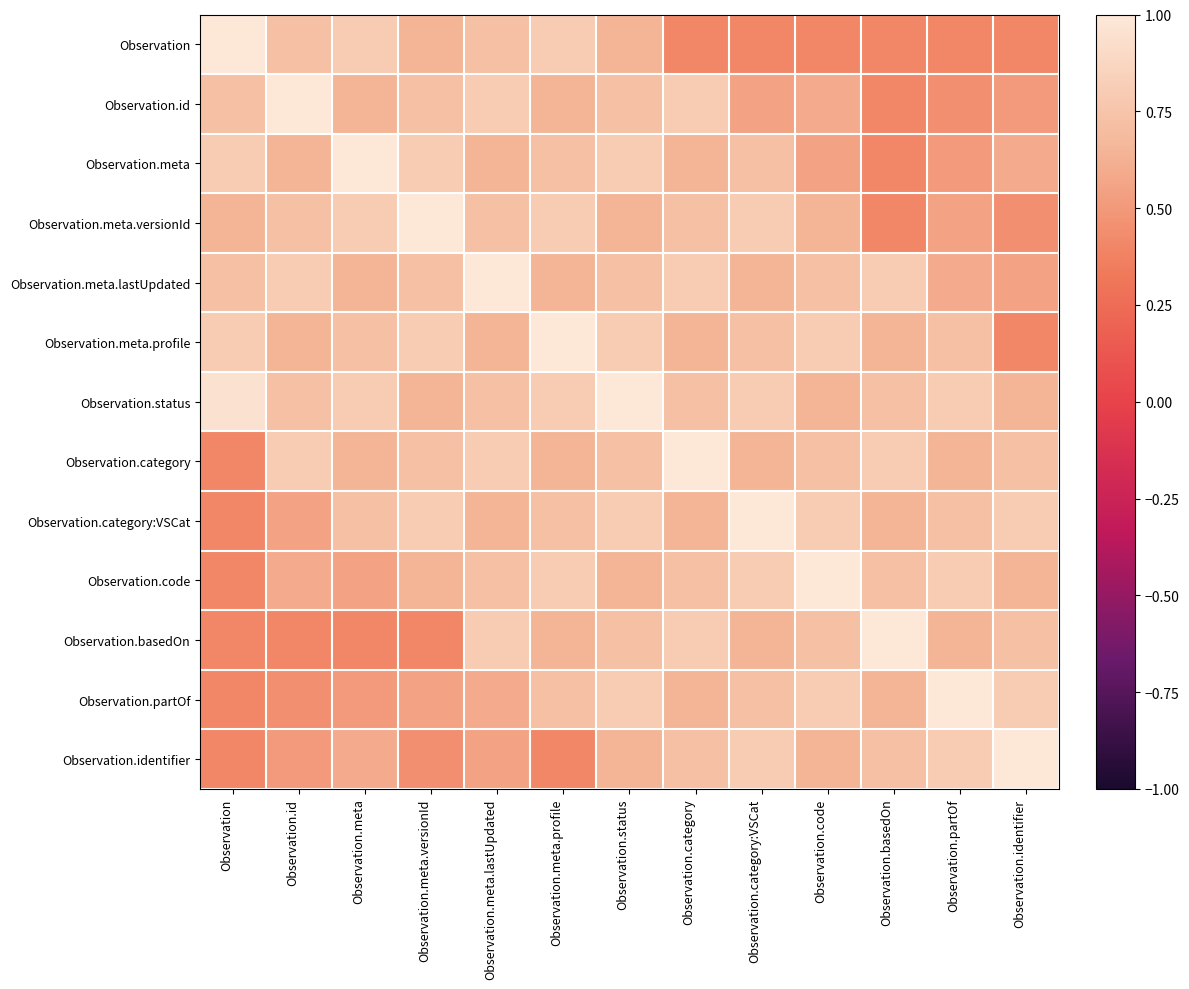

How many distinct data groups are displayed?

13